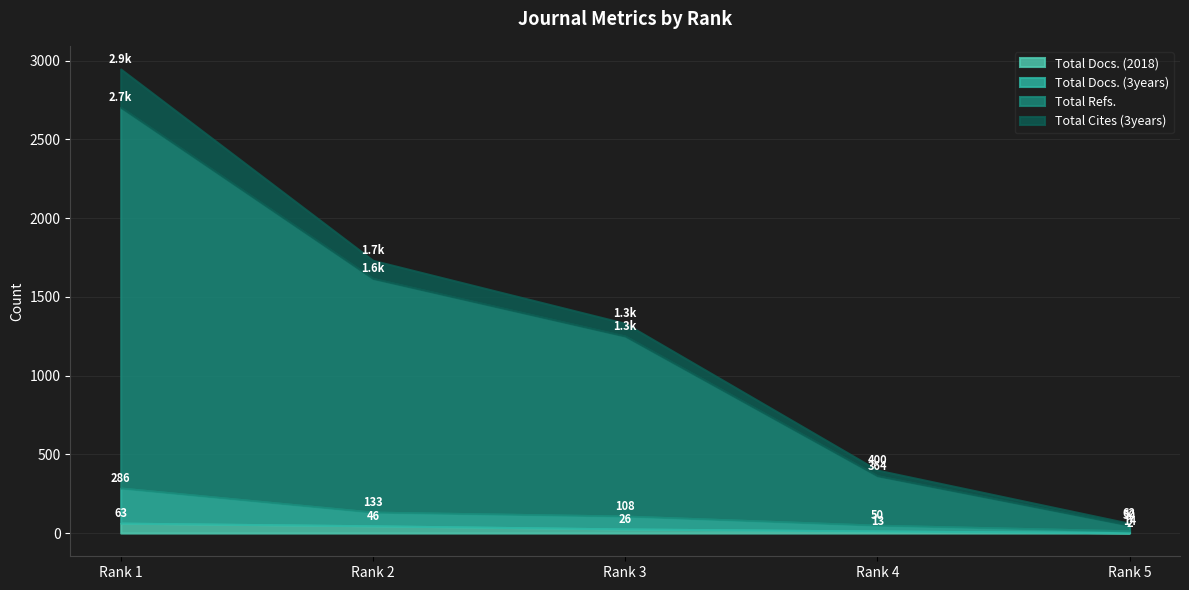

Rank the categories by Total Cites (3years) value from lowest to highest.

Rank 5, Rank 4, Rank 3, Rank 2, Rank 1